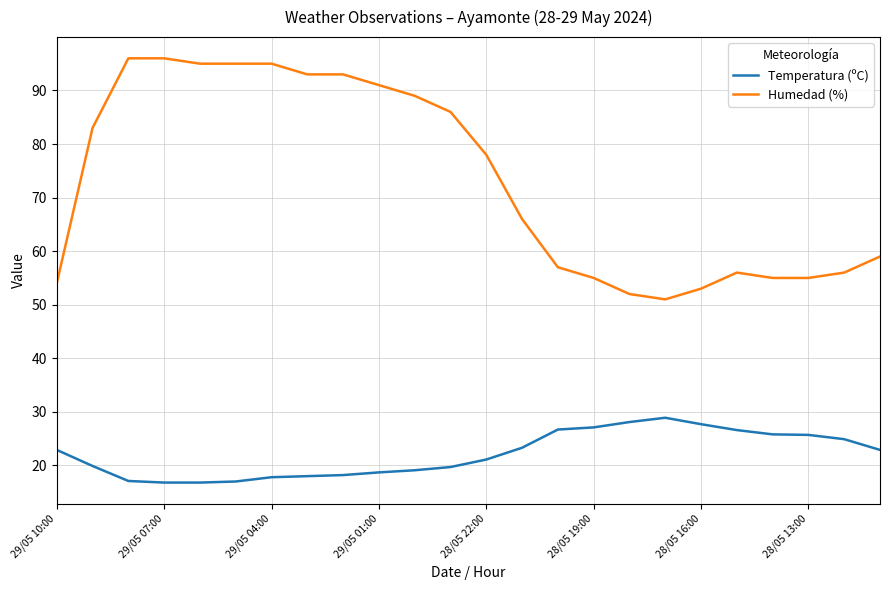

What is the difference between the maximum and minimum values in the Temperatura (ºC) series?

12.1